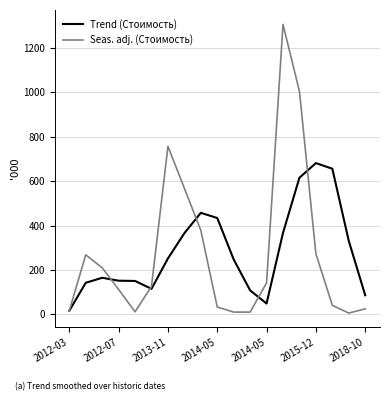

List the series in order of their peak value, lowest first.

Trend (Стоимость), Seas. adj. (Стоимость)